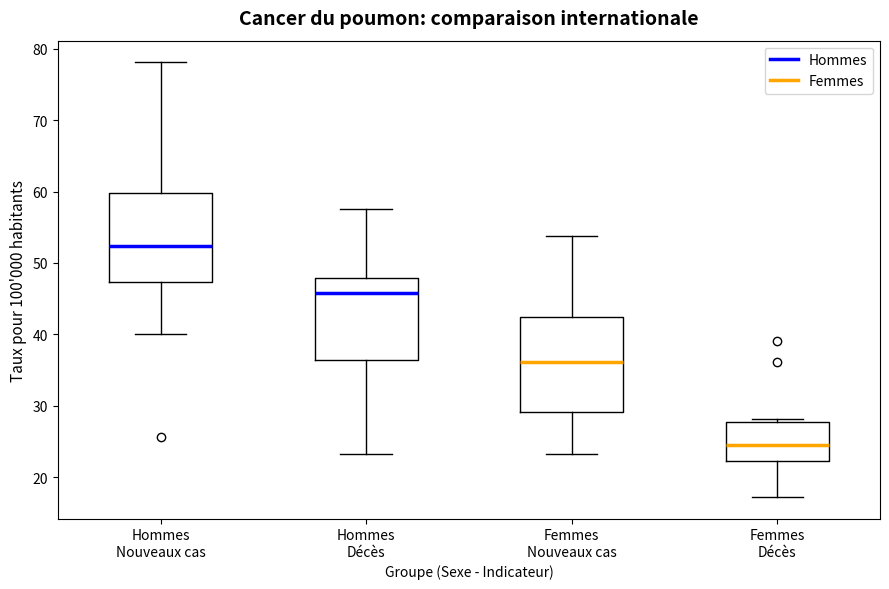

Where is the upper edge of the box for Femmes Nouveaux cas on the y-axis? The values are not printed on the chart, so give them approximately, as read against the axis.

42